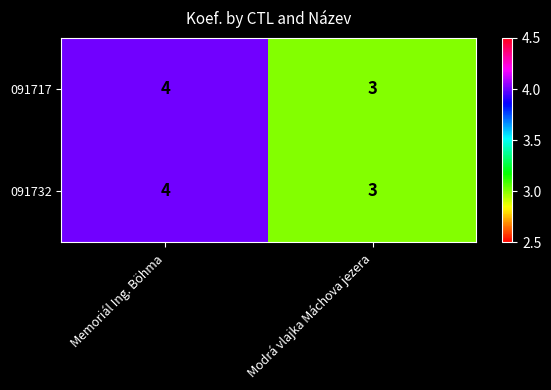

Which category has the highest value in the 091717 series?

Memoriál Ing. Böhma